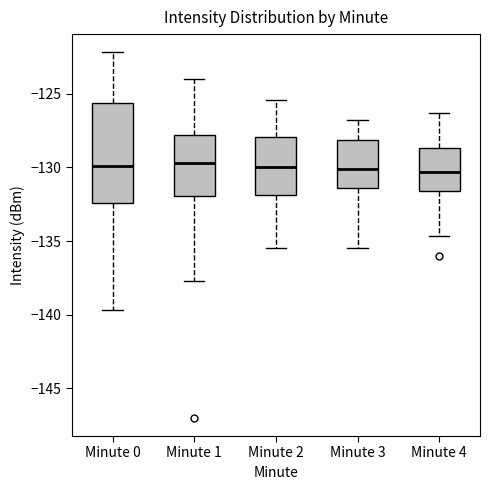

Which box is the tallest, from its lower edge to its upper edge?

Minute 0